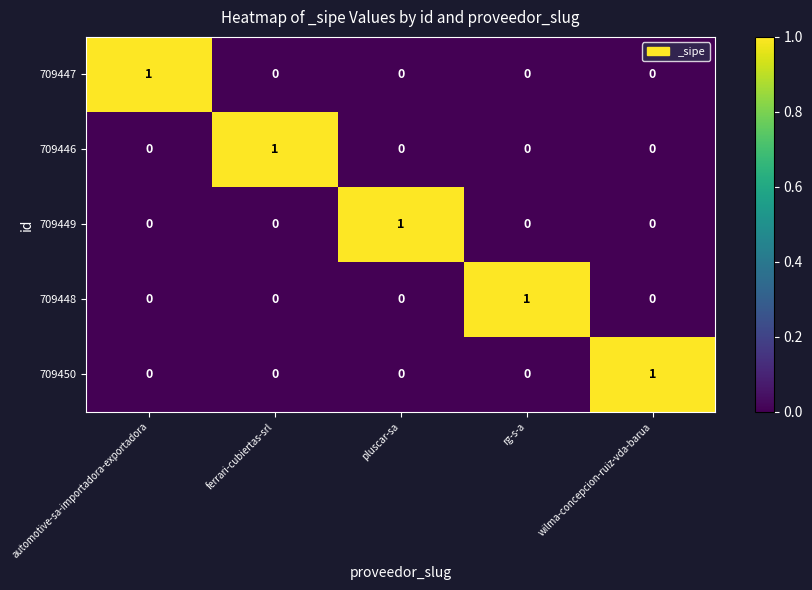

Which category has the highest value in the 709448 series?

rg-s-a